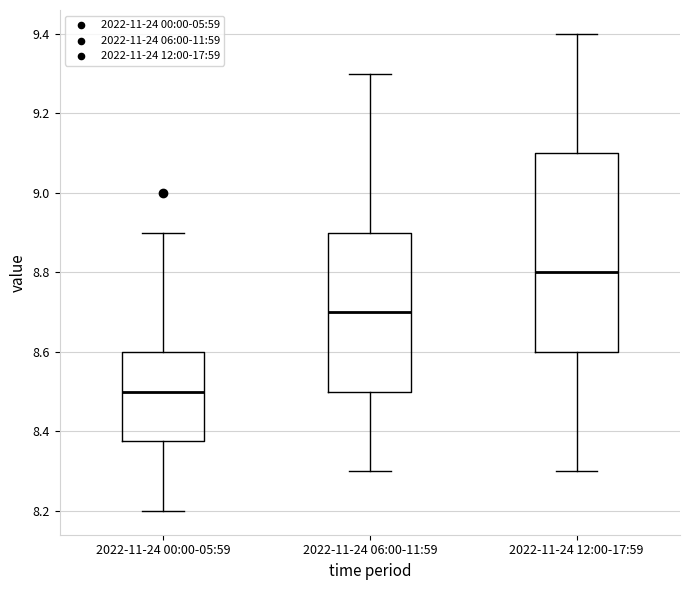

Reading left to right, read every box against the y-axis: the position of its median line, the range the box covers, and the ends of its whiskers. The values are not printed on the chart, so give them approximately, as read against the axis.

2022-11-24 00:00-05:59: median 8.50, box 8.38 to 8.60, whiskers 8.20 to 8.90
2022-11-24 06:00-11:59: median 8.70, box 8.50 to 8.90, whiskers 8.30 to 9.30
2022-11-24 12:00-17:59: median 8.80, box 8.60 to 9.10, whiskers 8.30 to 9.40